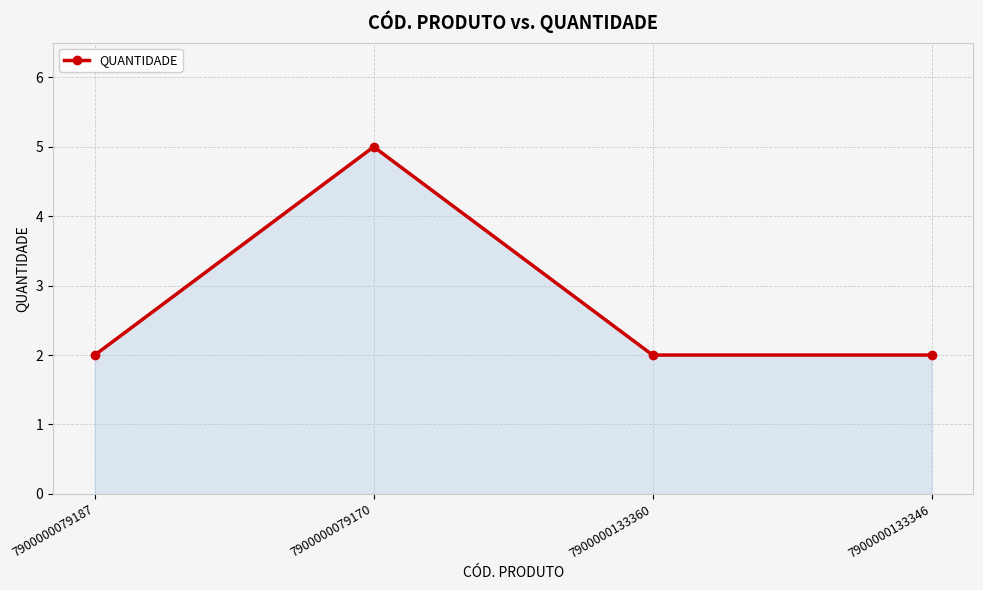

What is the greatest value displayed?

5